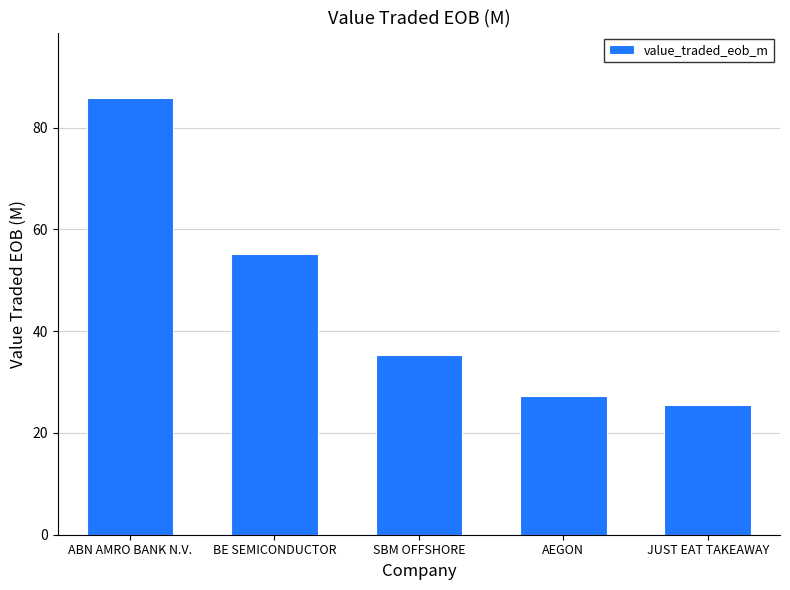

How many values are below 35?

2